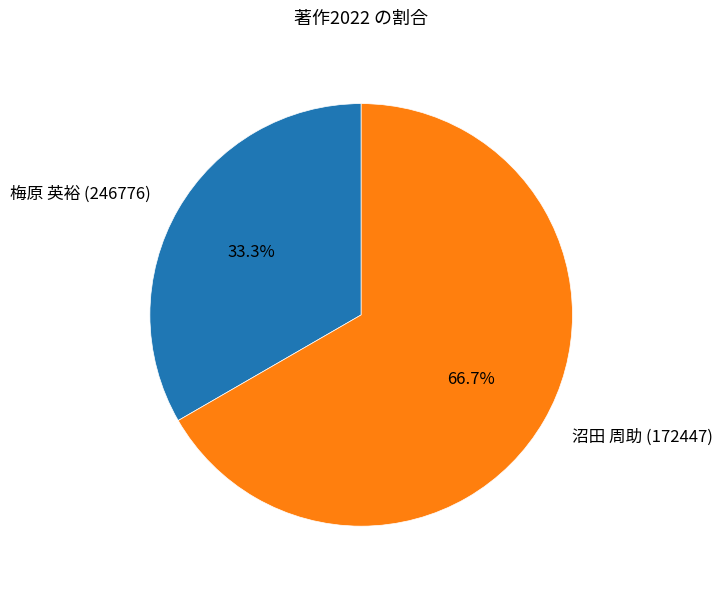

Which category has the biggest portion of the pie?

沼田 周助 (172447)